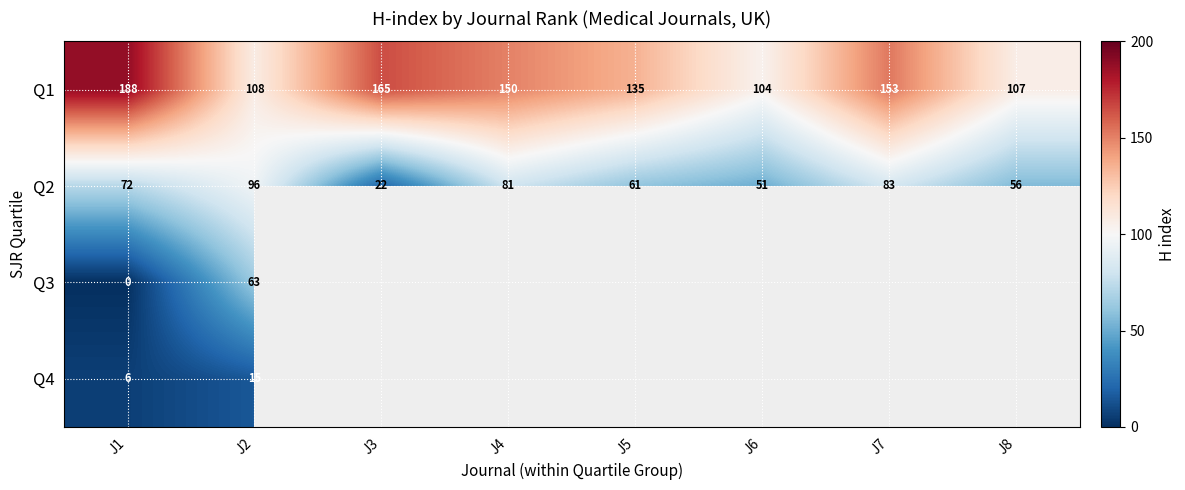

The value of Q2 at J4 is 131. True or false?

False